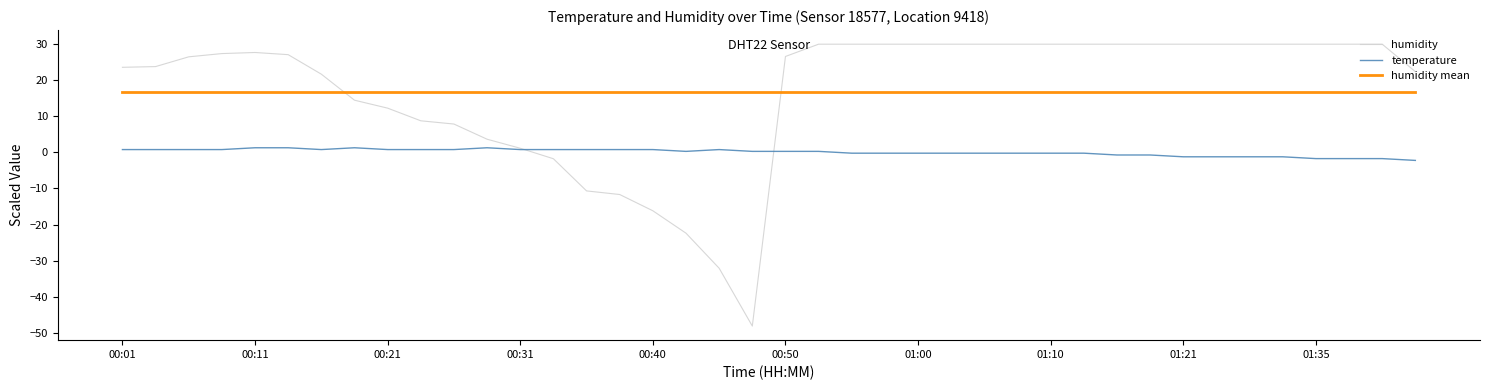

Which series has the widest spread of values?

humidity